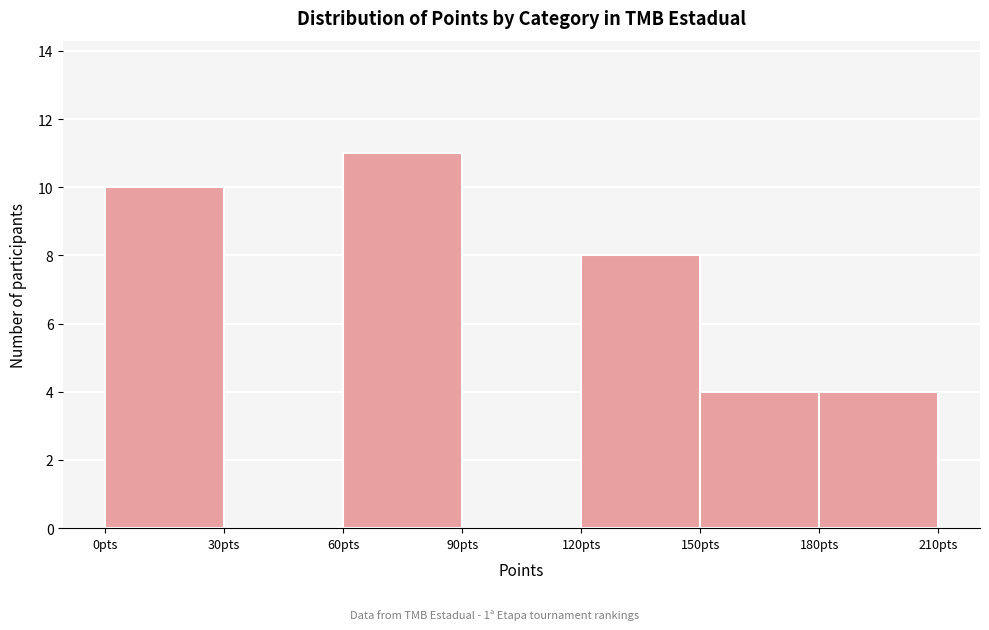

How tall is the bar that spans 180 to 210 on the x-axis? The values are not printed on the chart, so give them approximately, as read against the axis.

4